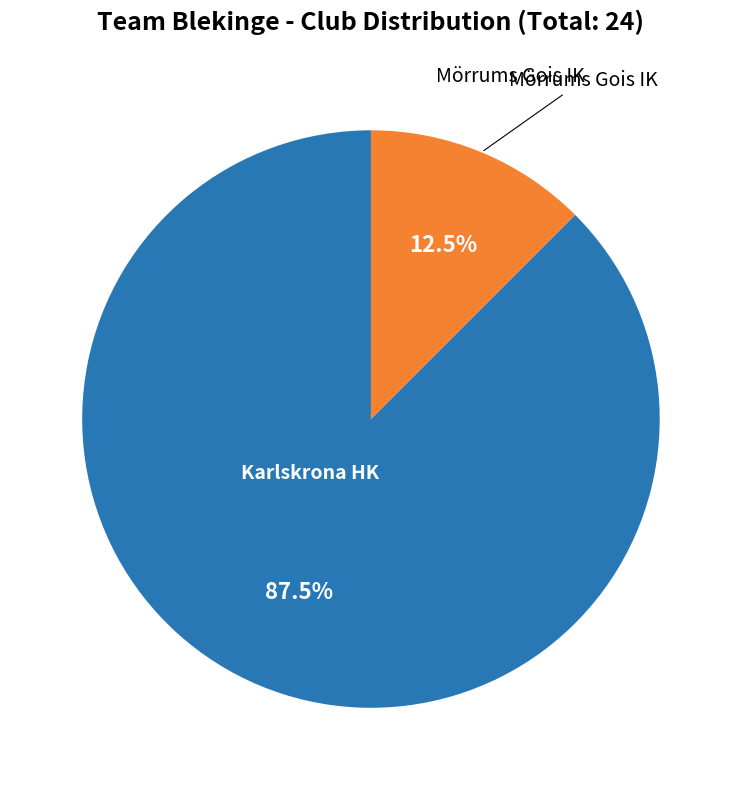

Is there any slice that represents more than half of the pie?

Yes